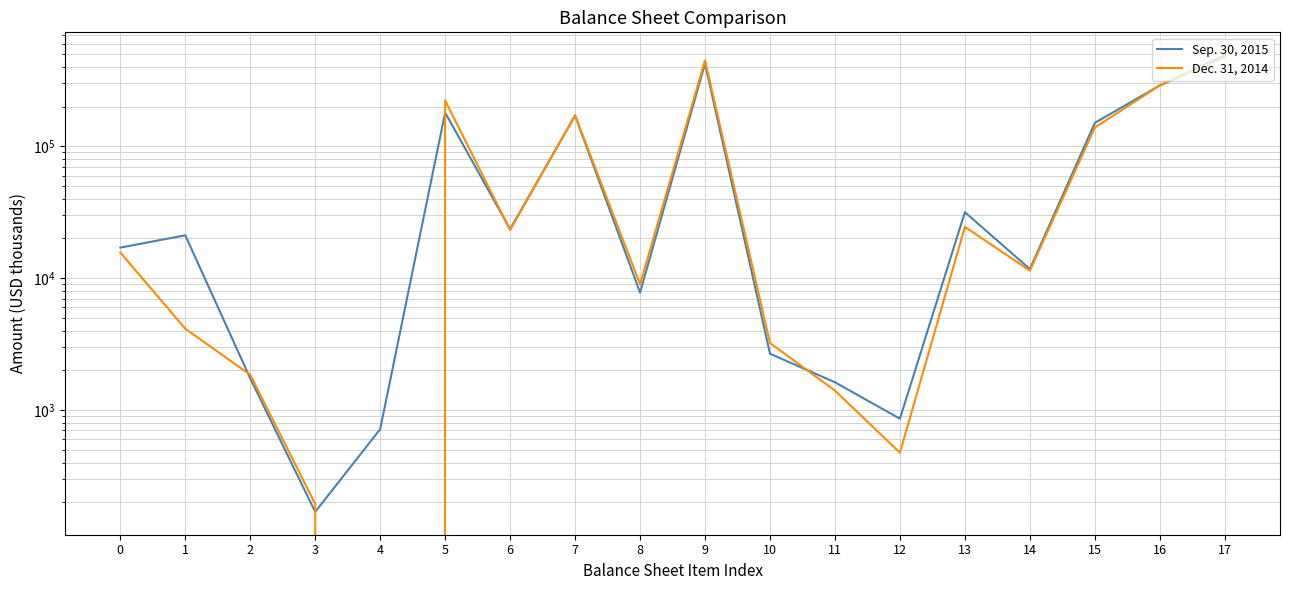

The Dec. 31, 2014 series shows 0 at 4. True or false?

True